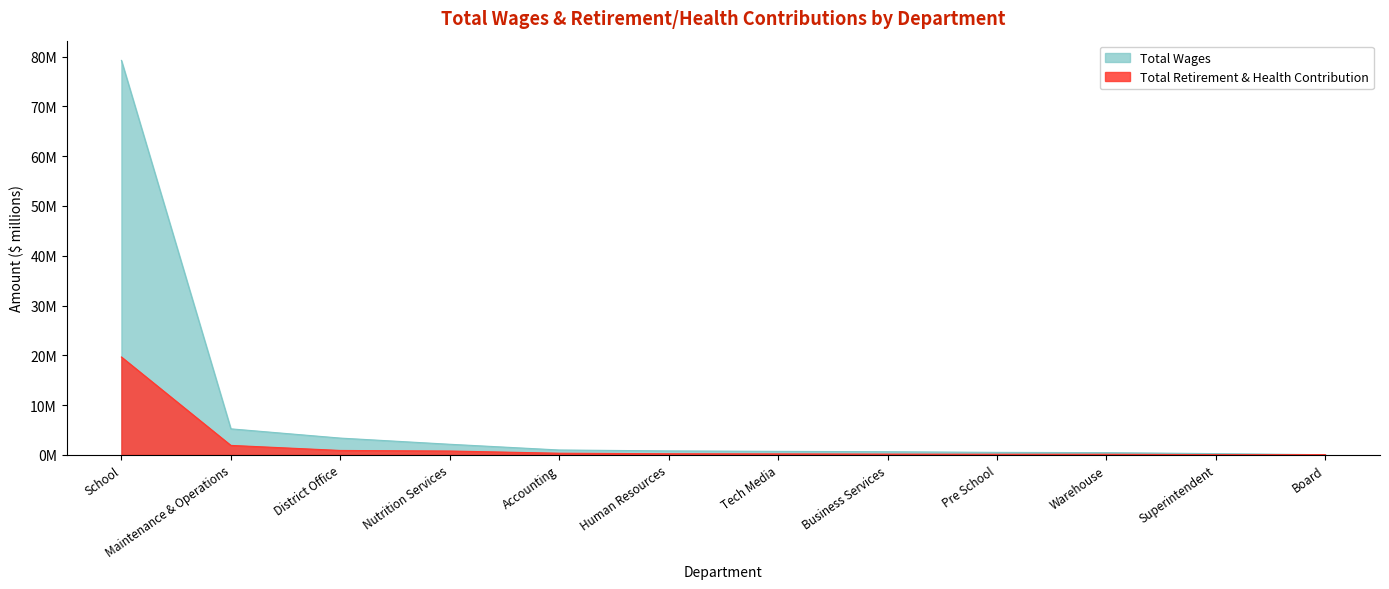

Reading right to left, what are all the values shown in this chart?

Total Wages: Board=0.0	Superintendent=0.2	Warehouse=0.4	Pre School=0.5	Business Services=0.6	Tech Media=0.7	Human Resources=0.8	Accounting=1.0	Nutrition Services=2.1	District Office=3.4	Maintenance & Operations=5.2	School=79.2
Total Retirement & Health Contribution: Board=0.0	Superintendent=0.0	Warehouse=0.1	Pre School=0.1	Business Services=0.1	Tech Media=0.2	Human Resources=0.2	Accounting=0.3	Nutrition Services=0.8	District Office=0.9	Maintenance & Operations=1.9	School=19.7